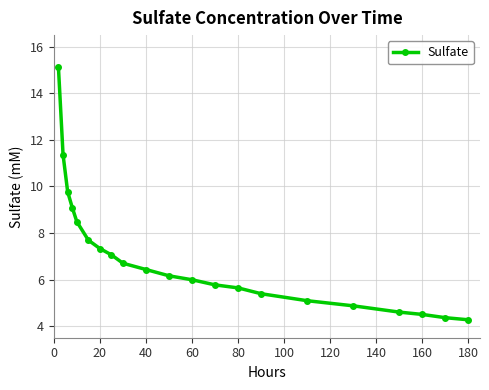

What is the difference between the maximum and minimum values?

10.8